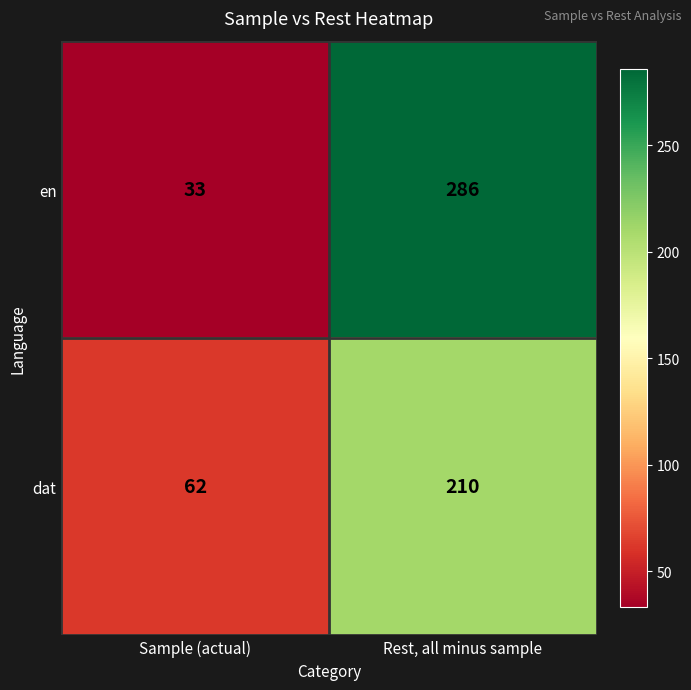

Which series has the largest total across all categories?

en